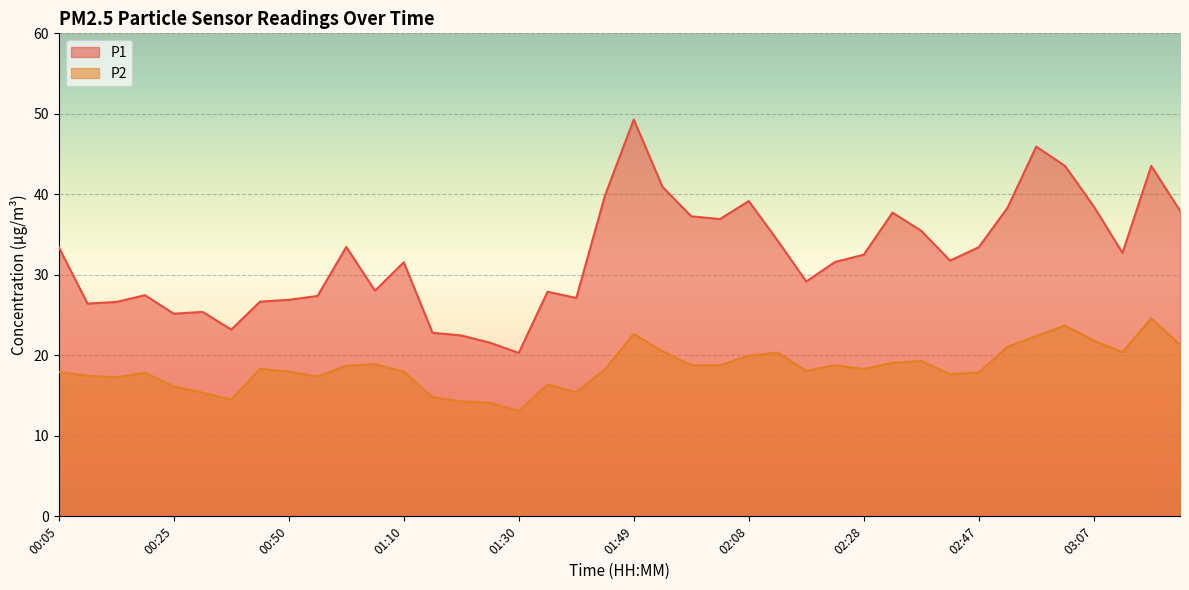

True or false: P2 and P1 intersect in this chart.

False